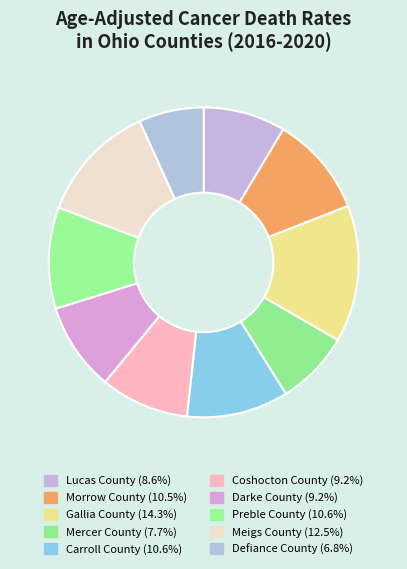

What is the largest slice in the pie chart?

Gallia County